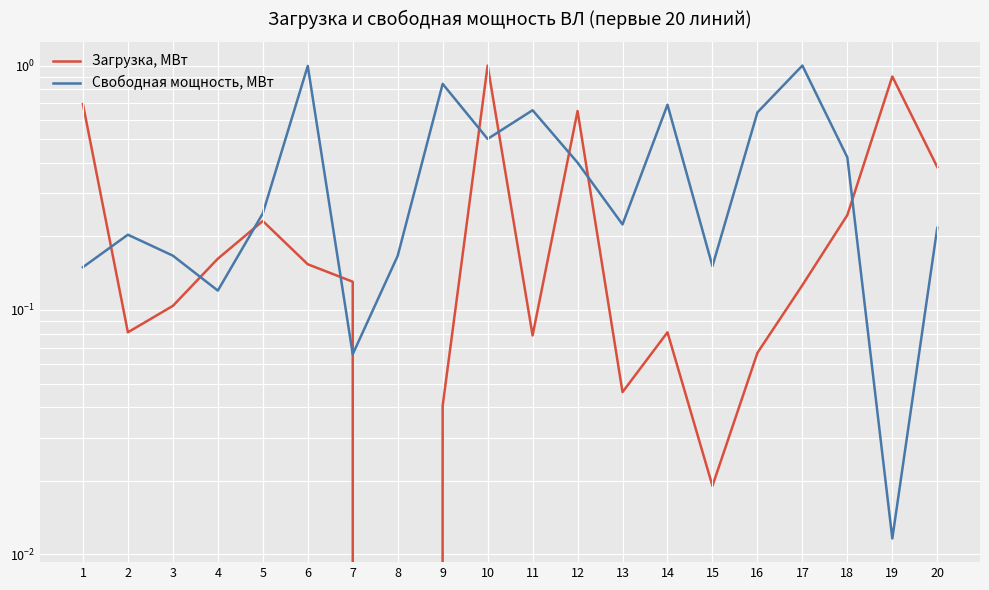

Which series changed the most between 3 and 5?

Загрузка, МВт